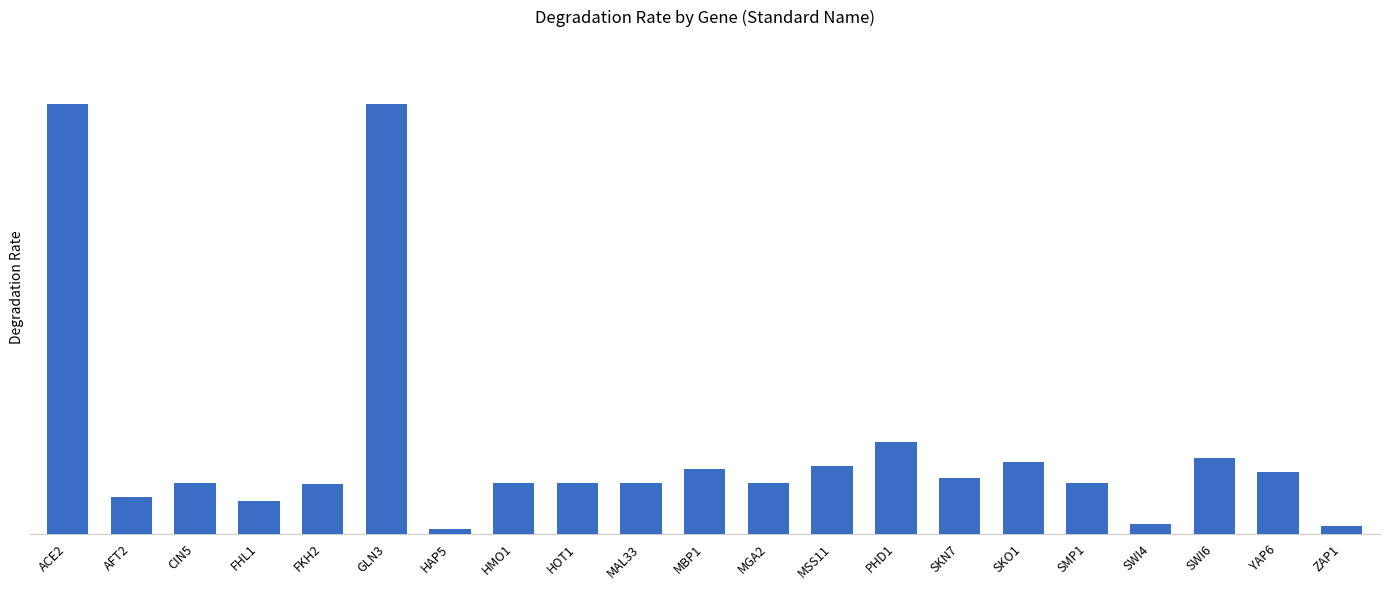

The value at YAP6 is 0.0. True or false?

True